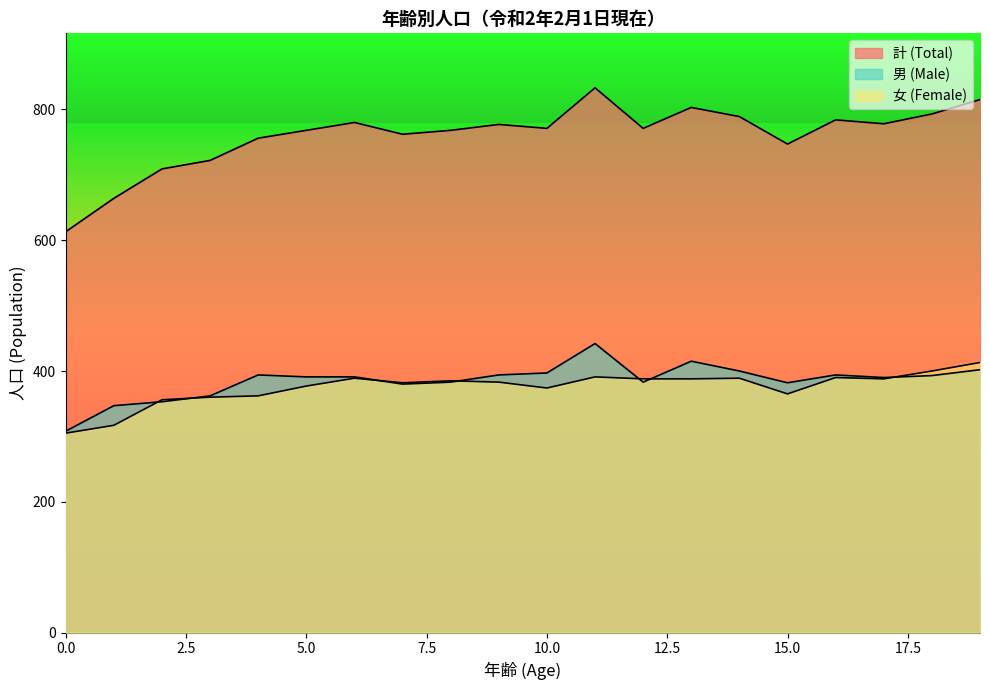

What is the lowest value of the 計 (Total) series?

613